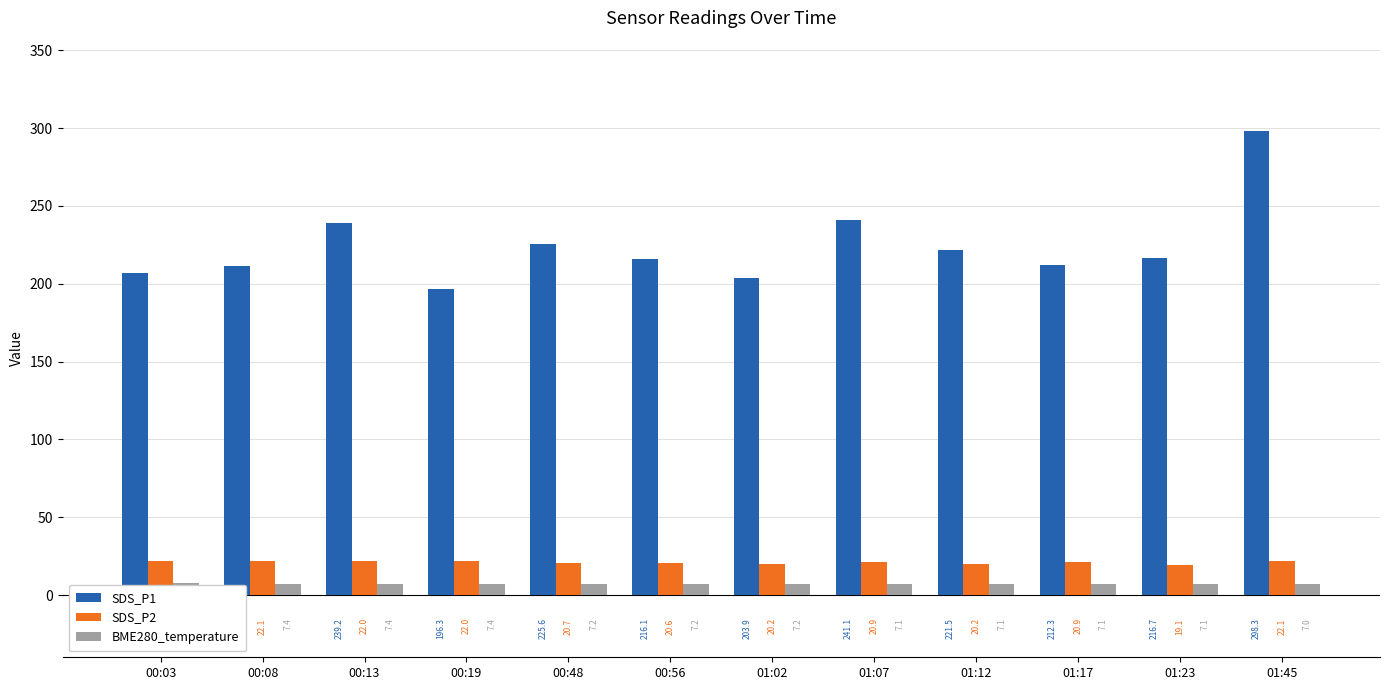

Which label corresponds to the smallest value in the chart?

01:45